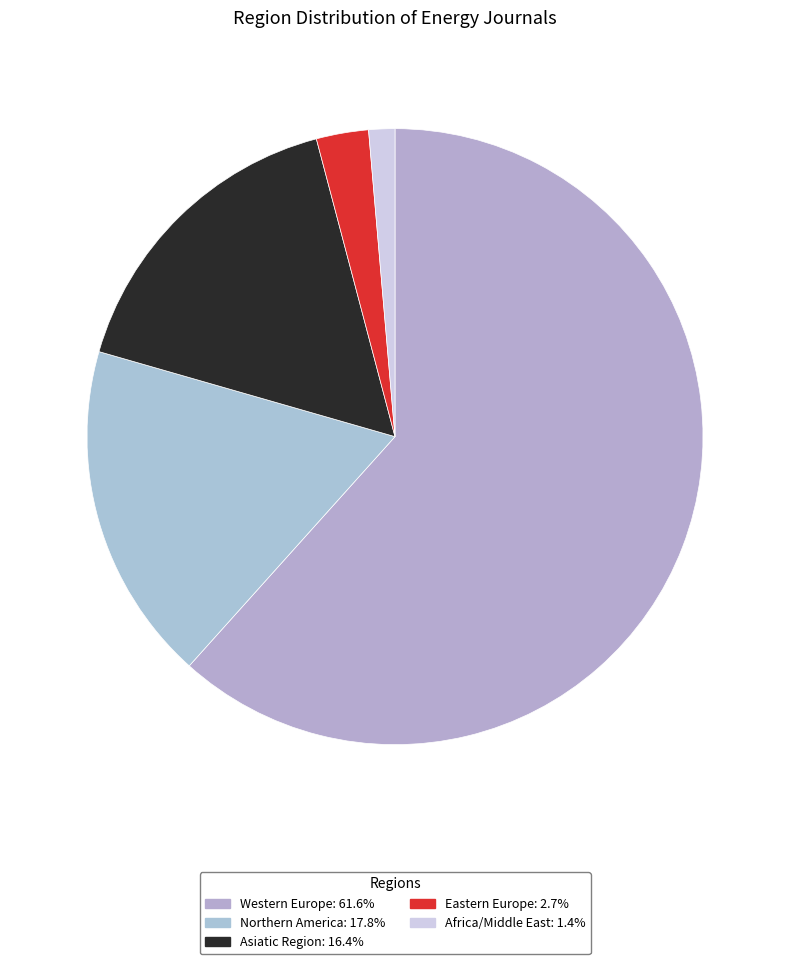

How many slices are in this pie chart?

5